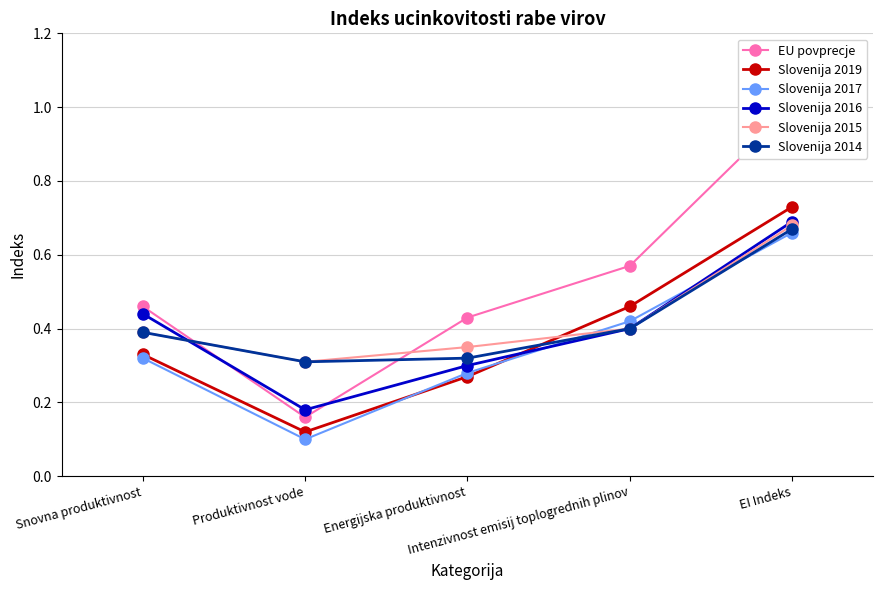

Count the Slovenija 2019 values in the range 0 to 1.

5